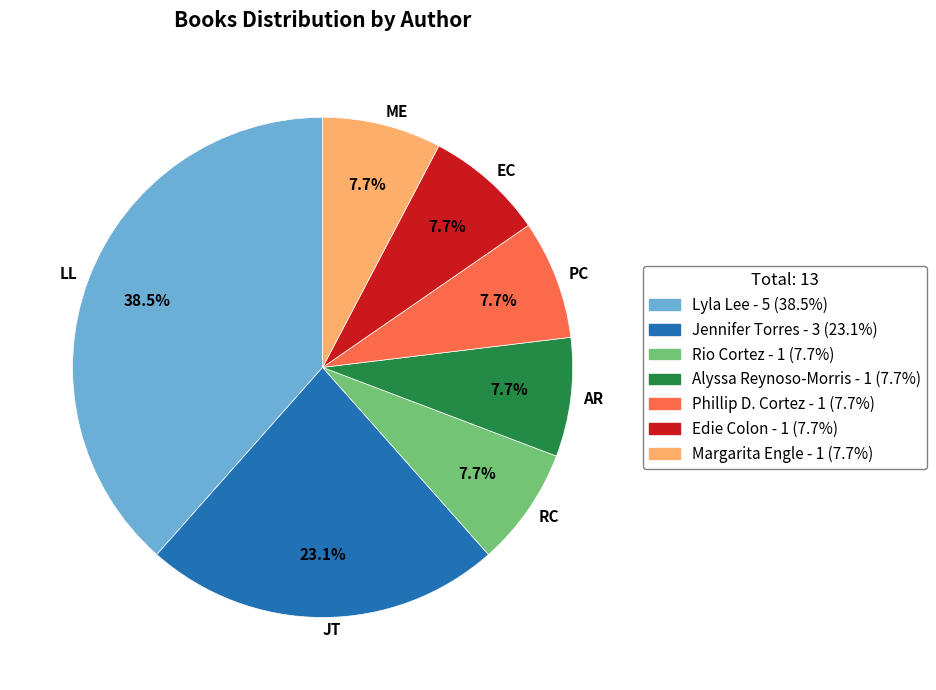

Which slice is the largest?

LL